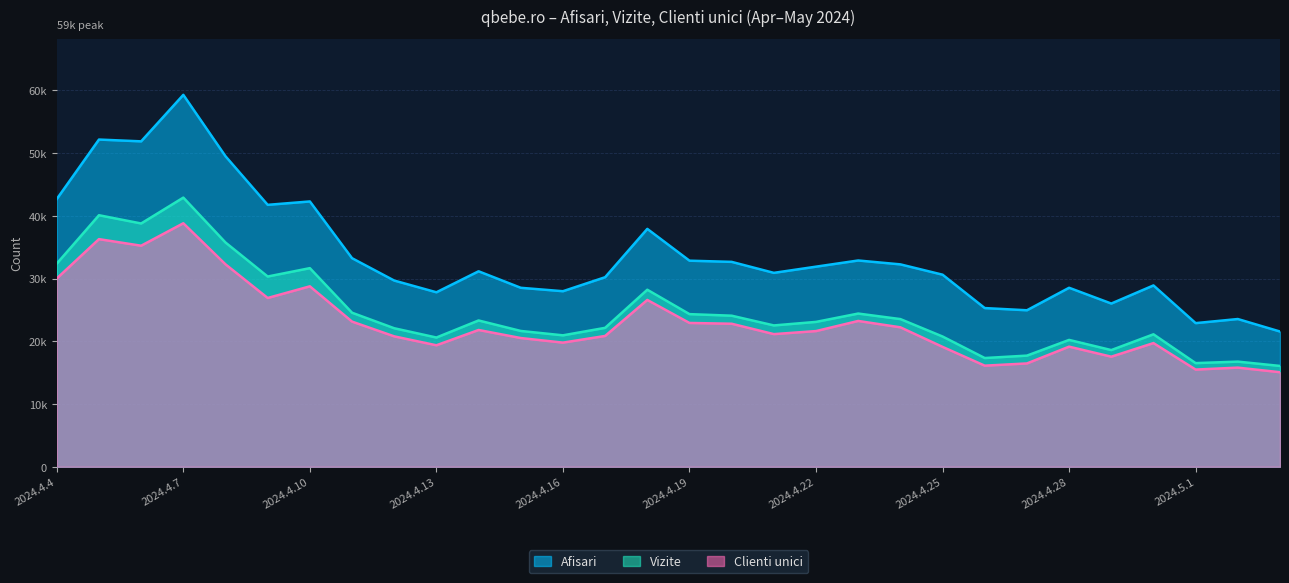

Reading left to right, list all the values displayed in this chart.

Afisari: 42687	52167	51881	59295	49505	41759	42299	33253	29687	27818	31165	28533	27989	30220	37927	32856	32667	30916	31903	32887	32268	30623	25301	24951	28538	26023	28910	22902	23554	21561
Vizite: 32390	40103	38788	42912	35754	30331	31666	24559	22084	20604	23325	21652	20955	22149	28224	24336	24085	22534	23096	24426	23544	20766	17336	17720	20224	18604	21117	16526	16763	16075
Clienti unici: 30021	36291	35243	38822	32274	26909	28767	23142	20792	19369	21807	20524	19793	20855	26597	22929	22803	21148	21633	23247	22232	19114	16118	16474	19149	17548	19718	15497	15805	15075